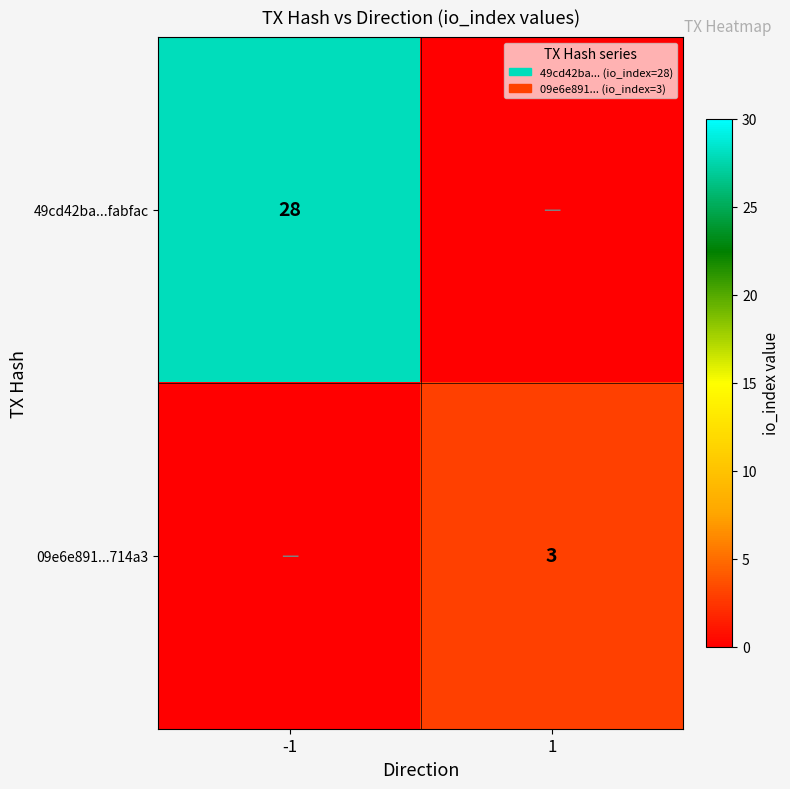

The 49cd42ba...fabfac series shows 28 at -1. True or false?

True